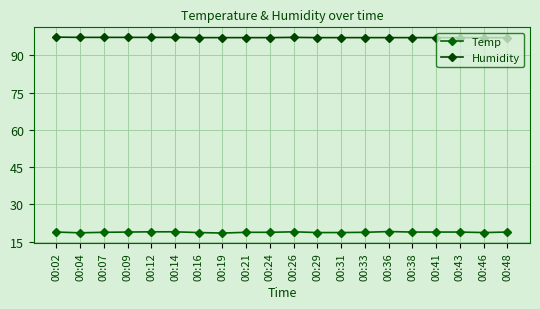

Is this an area chart (filled region under the line)?

No